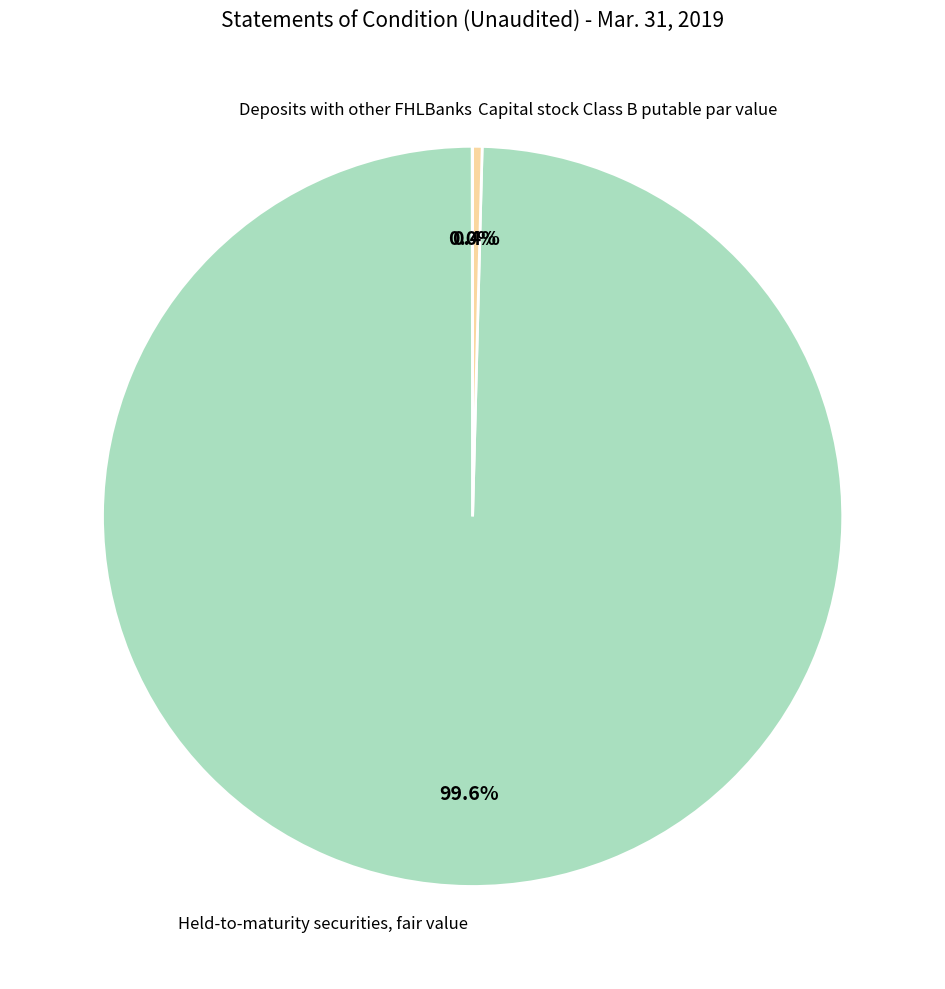

Is there any slice that represents more than half of the pie?

Yes